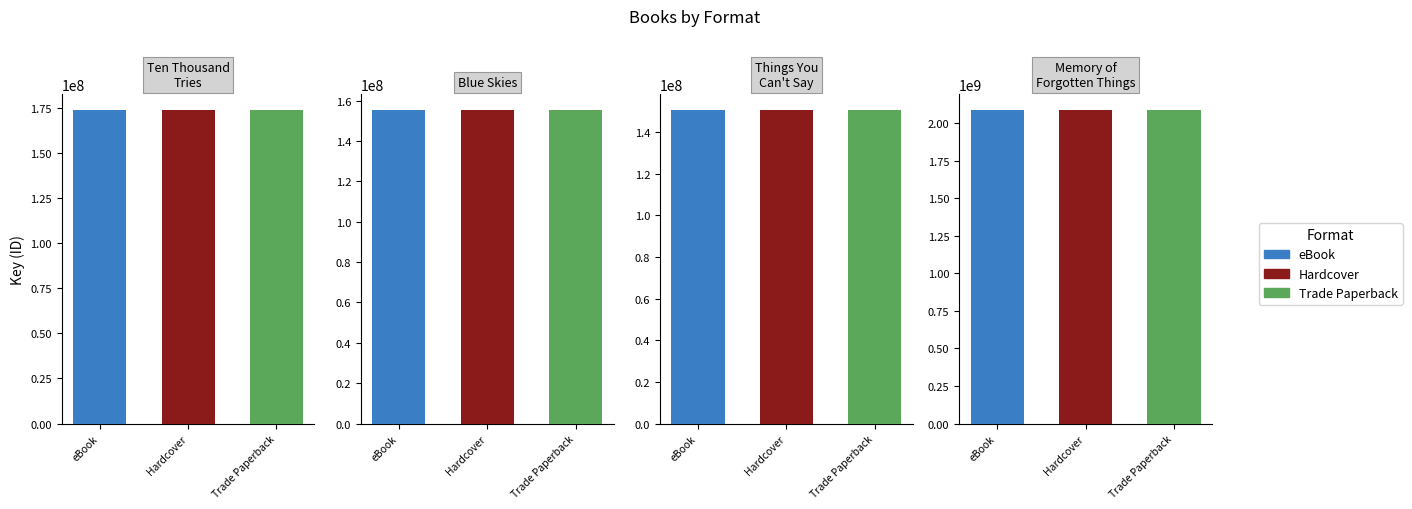

Which series has the largest range (max minus min)?

eBook